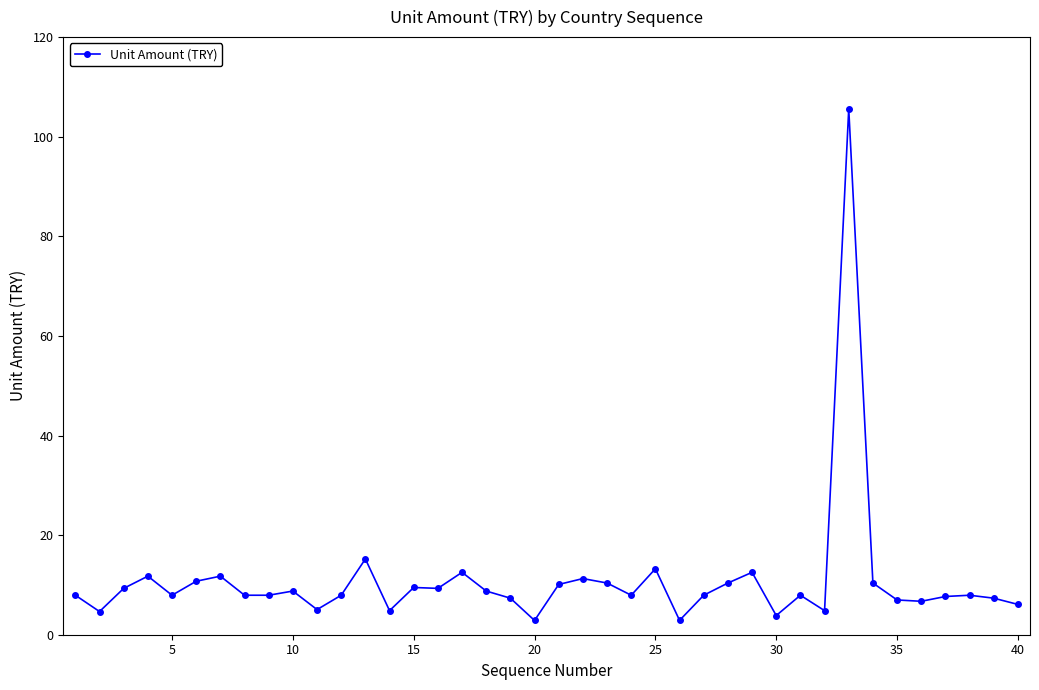

What is the smallest value displayed?

2.9